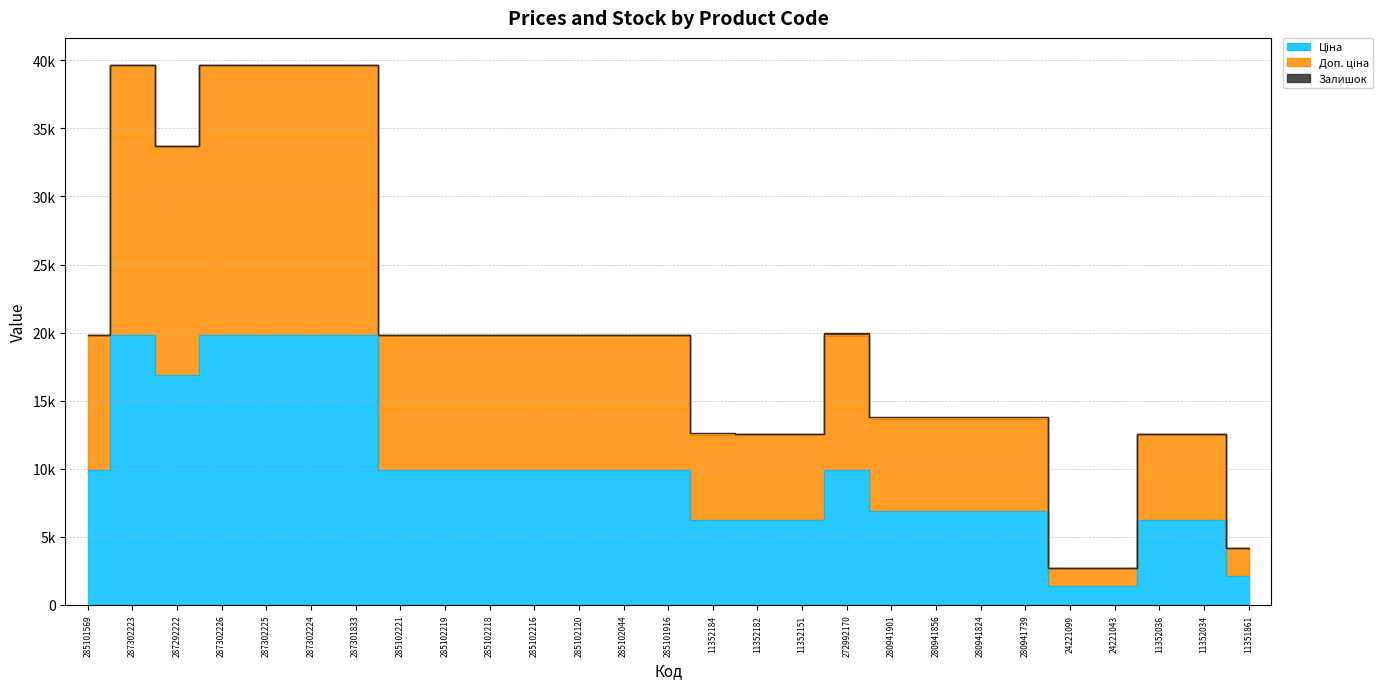

Where is the first local maximum for Ціна?

287302223